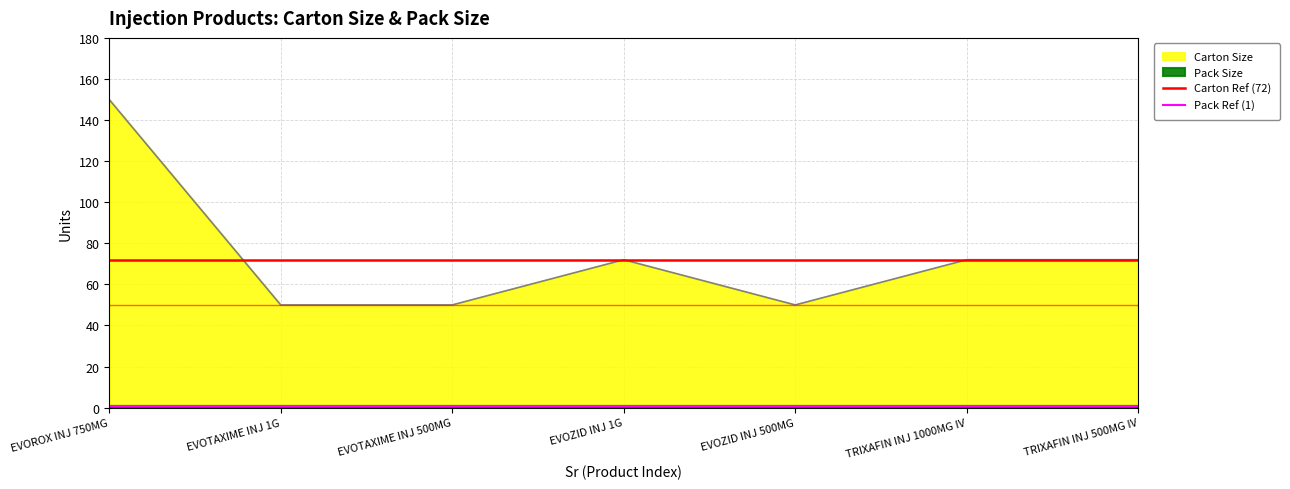

The value of Carton Size at EVOTAXIME INJ 1G is 50. True or false?

True